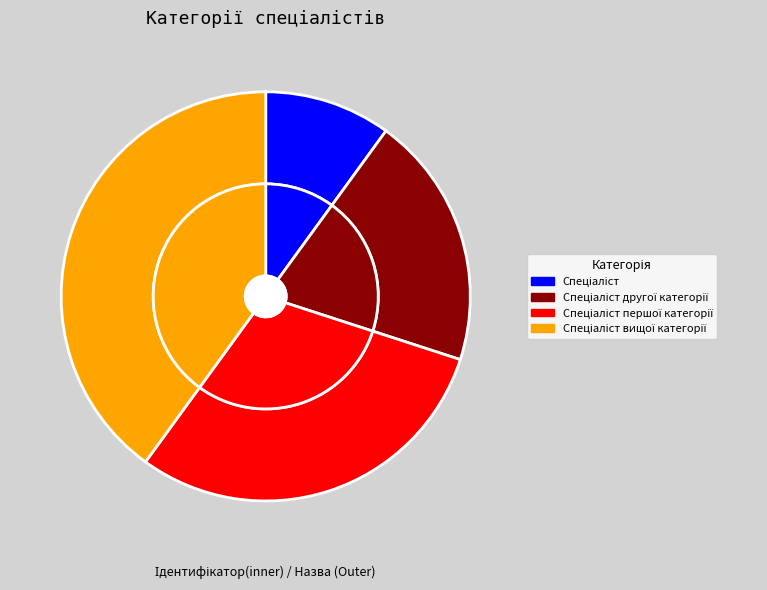

What is the ratio of the value at Спеціаліст вищої категорії to the value at Спеціаліст другої категорії?

2.0